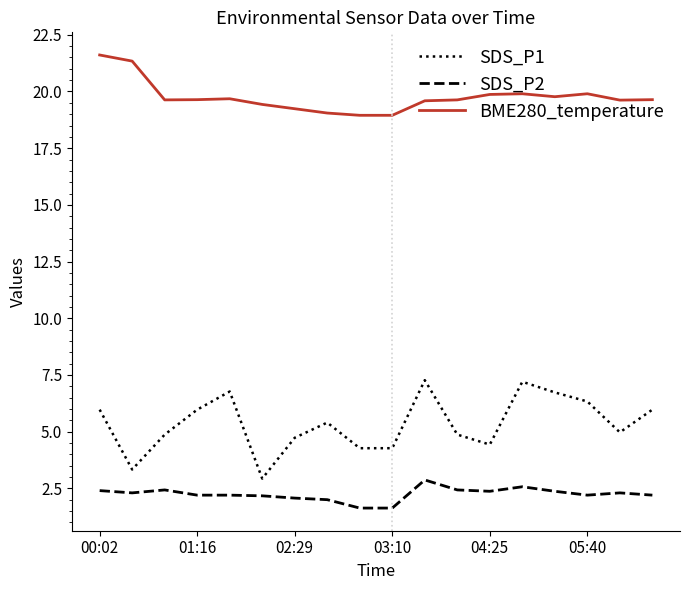

Which series has the widest spread of values?

SDS_P1